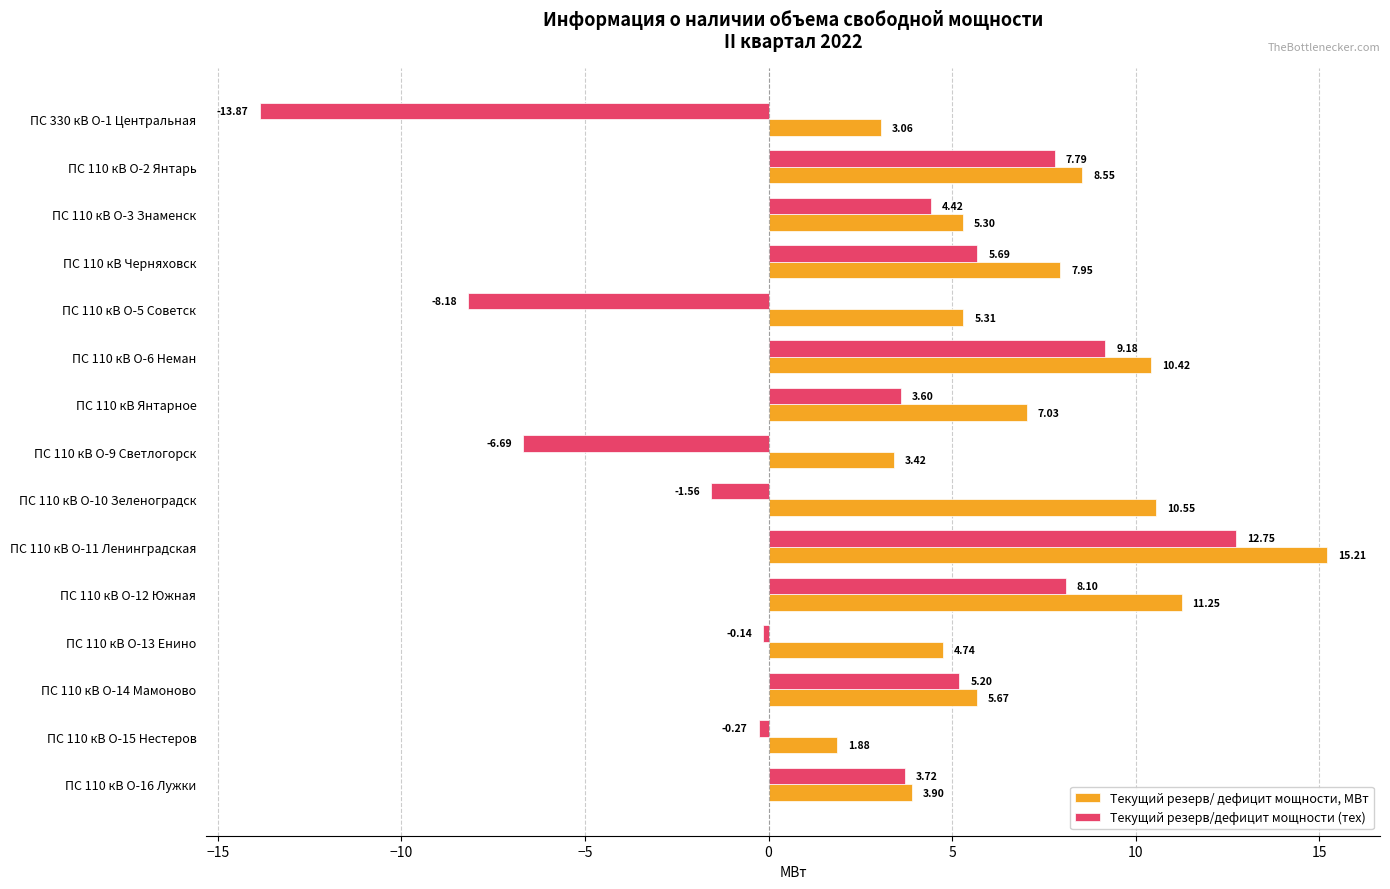

Which series has the largest total across all categories?

Текущий резерв/ дефицит мощности, МВт